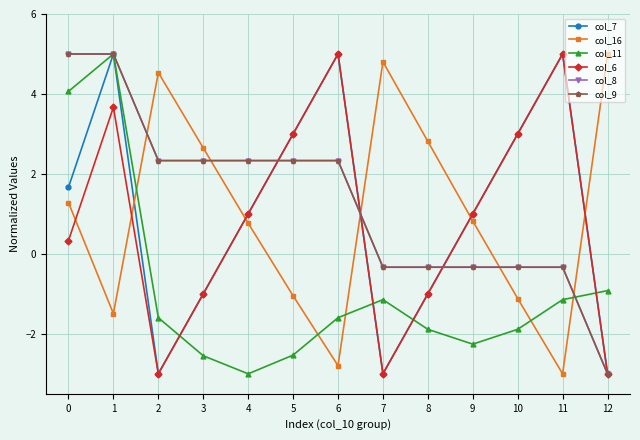

At how many categories does at least one series exceed 2?

12